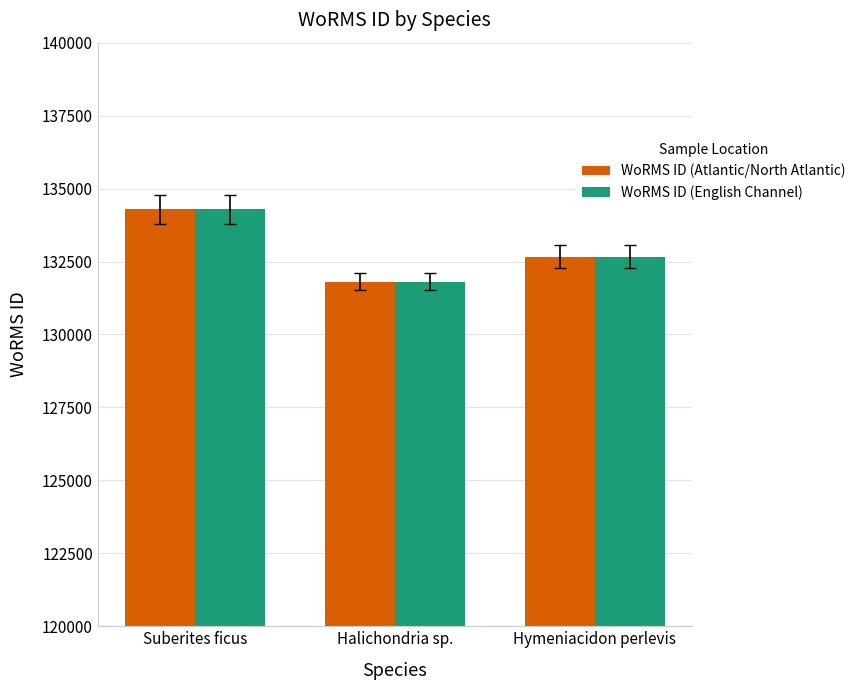

Count the number of data series in this chart.

2